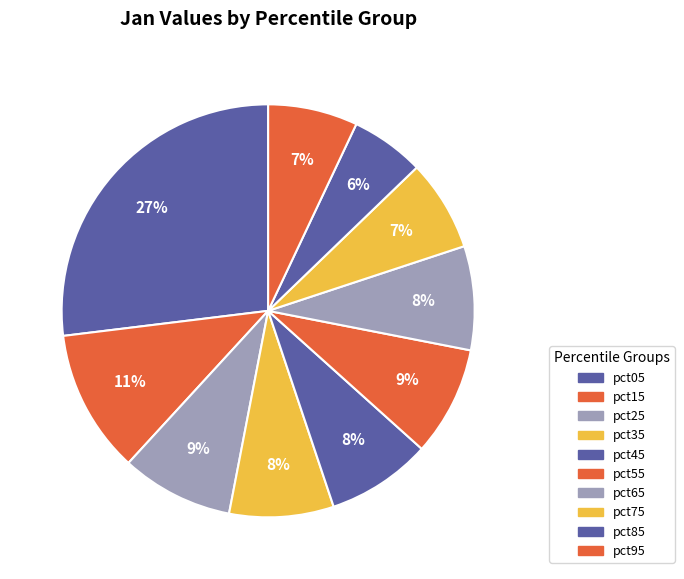

Is there a majority slice in this chart?

No